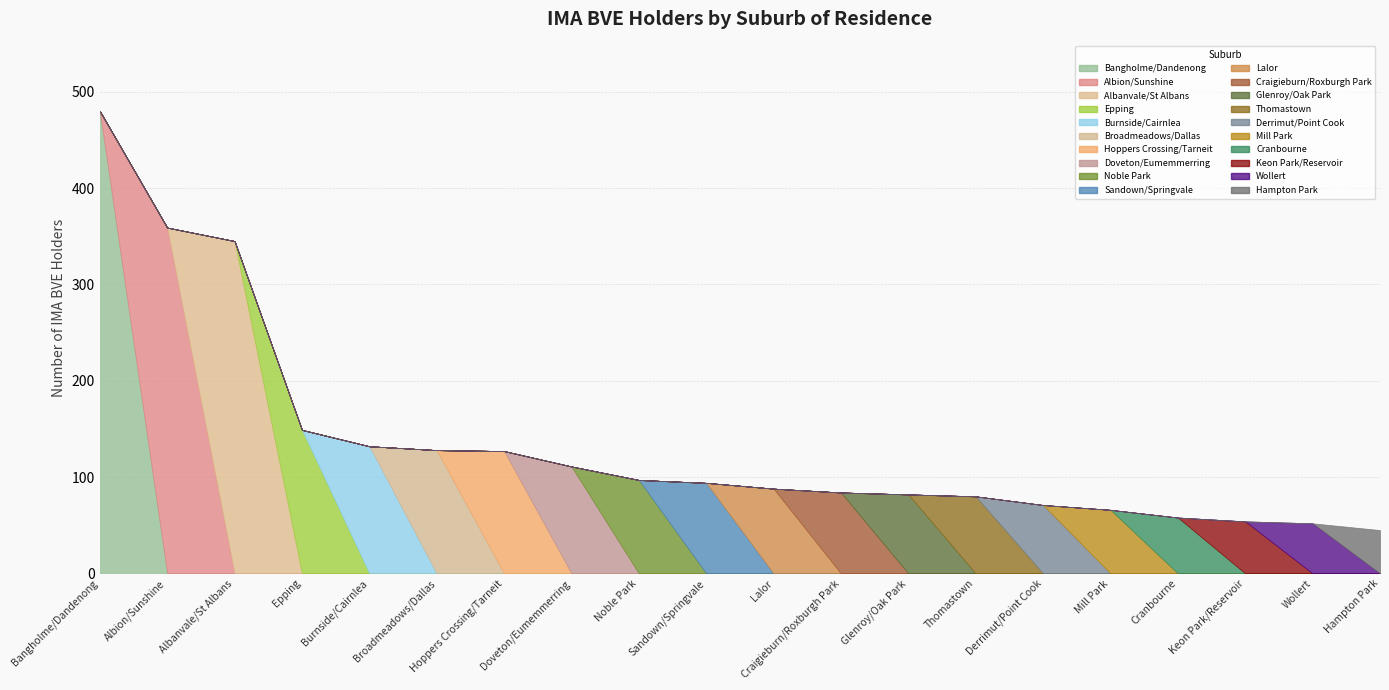

Does the chart have visible grid lines?

Yes